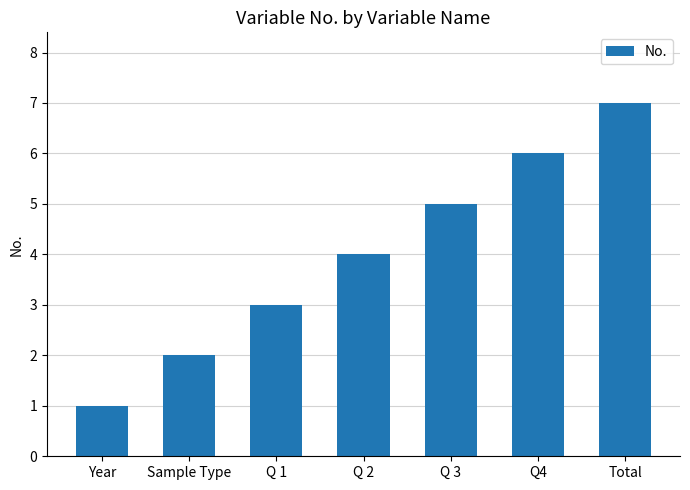

List the labels in order of value, smallest first.

Year, Sample Type, Q 1, Q 2, Q 3, Q4, Total